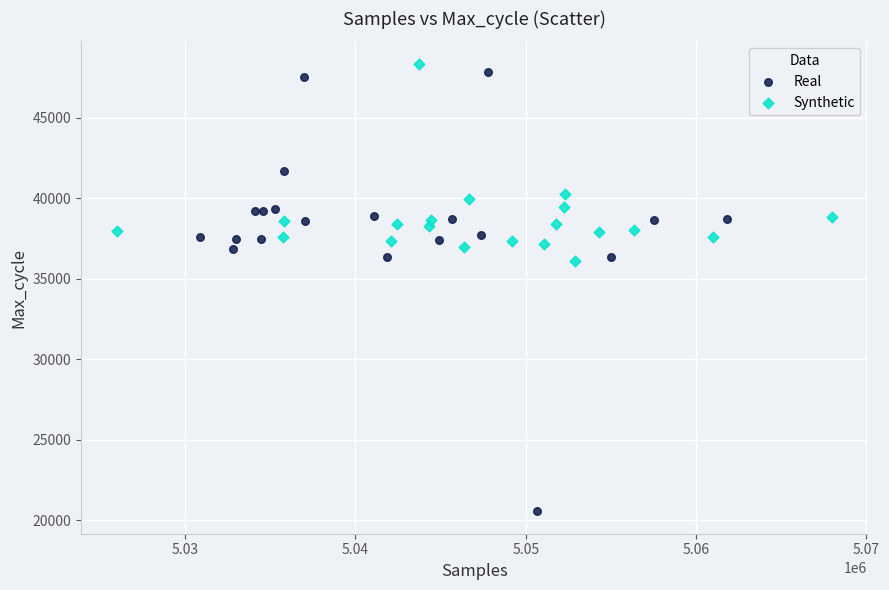

Which series contains the lowest Y value?

Real